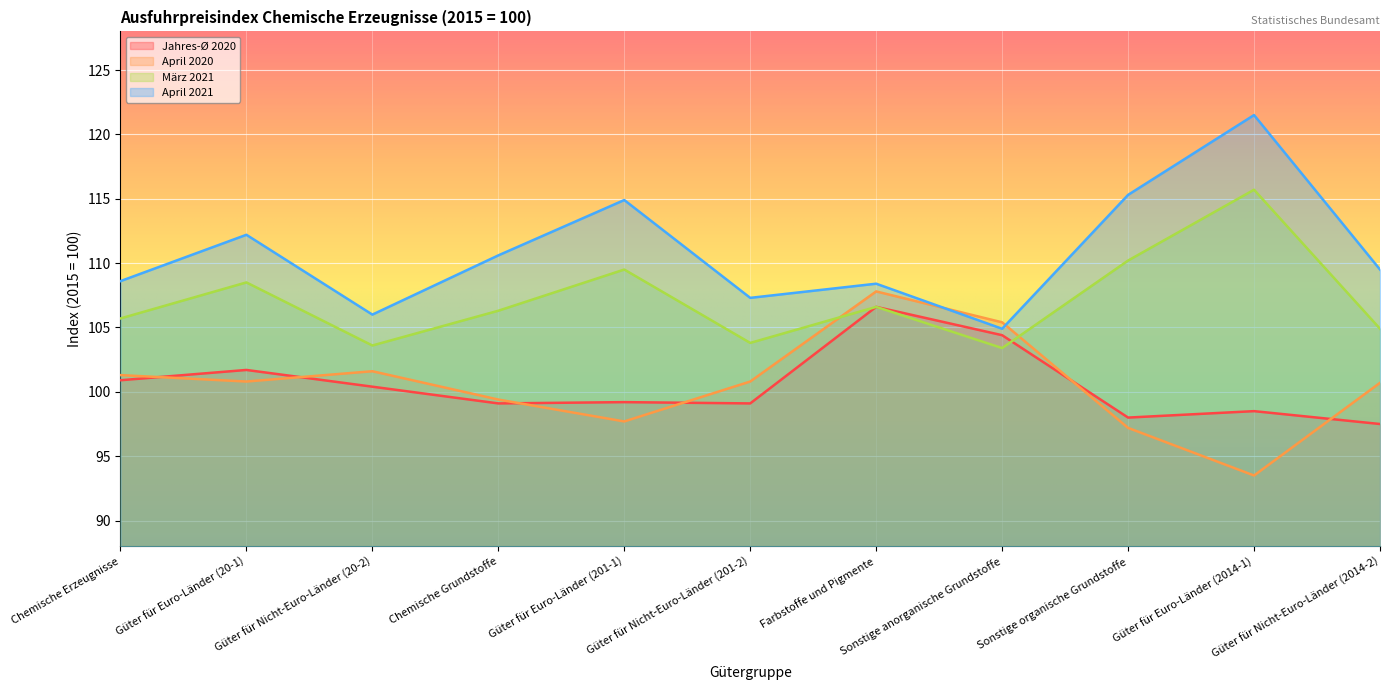

What is the approximate value of Jahres-Ø 2020 at Chemische Erzeugnisse?

100.9